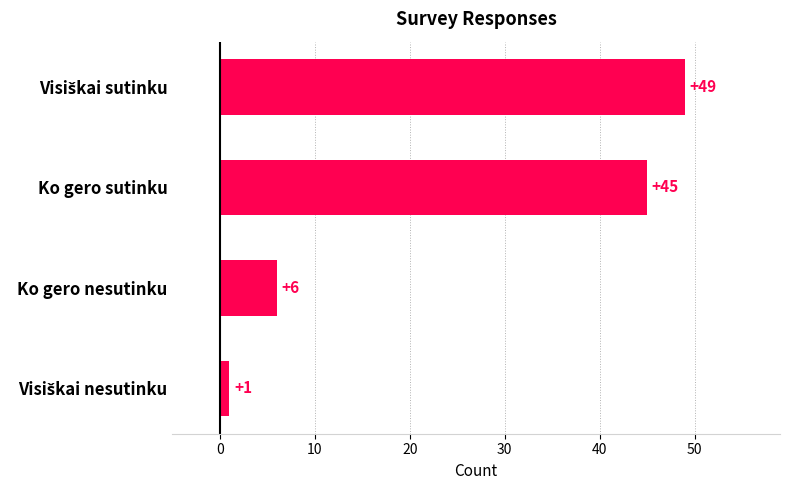

What is the average value?

25